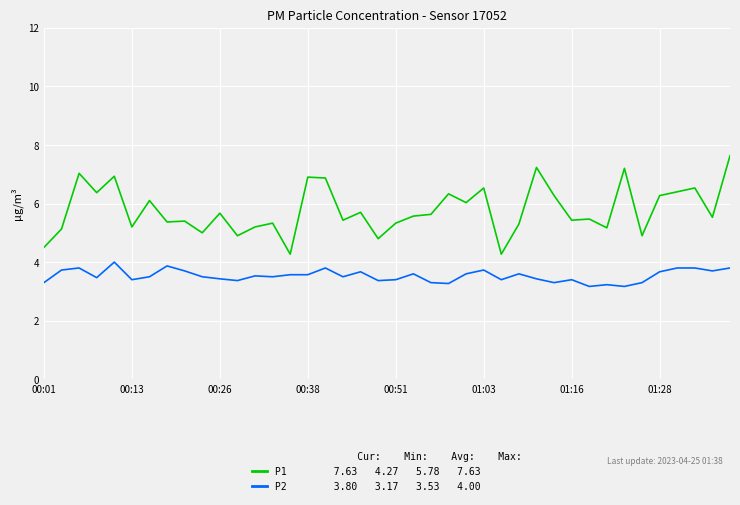

What is the smallest value displayed?

3.2